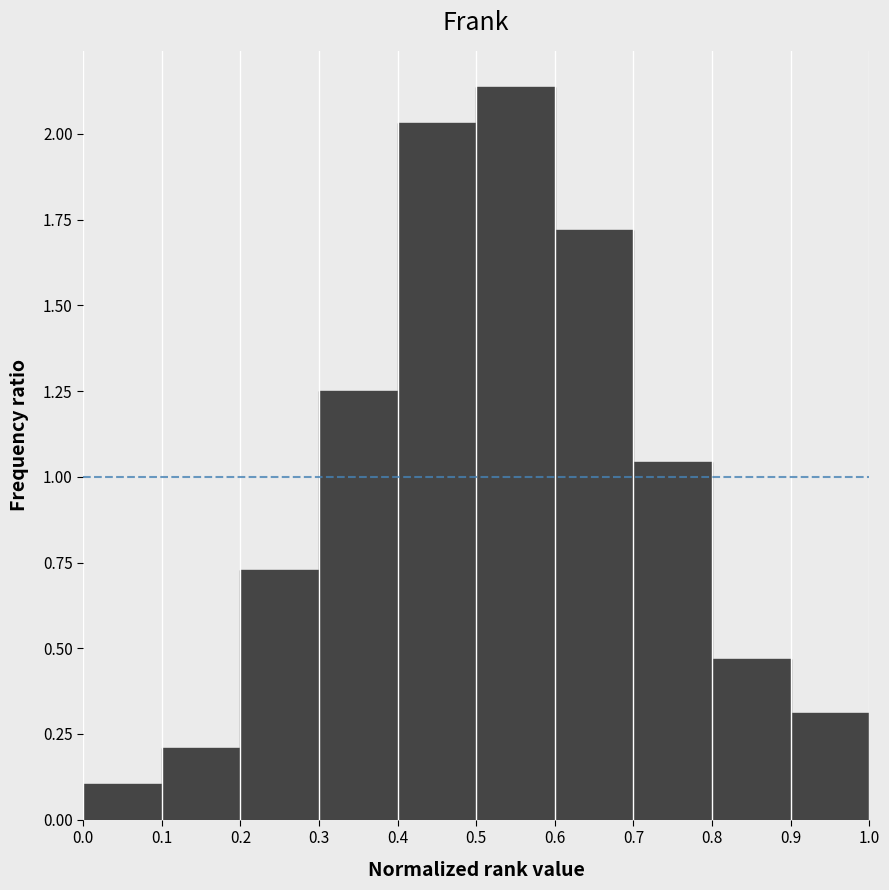

Reading left to right, transcribe this chart: for each bar, give the range it covers on the x-axis and its height. The values are not printed on the chart, so give them approximately, as read against the axis.

0.0 to 0.1: 0.10
0.1 to 0.2: 0.20
0.2 to 0.3: 0.75
0.3 to 0.4: 1.25
0.4 to 0.5: 2.05
0.5 to 0.6: 2.15
0.6 to 0.7: 1.70
0.7 to 0.8: 1.05
0.8 to 0.9: 0.45
0.9 to 1.0: 0.30